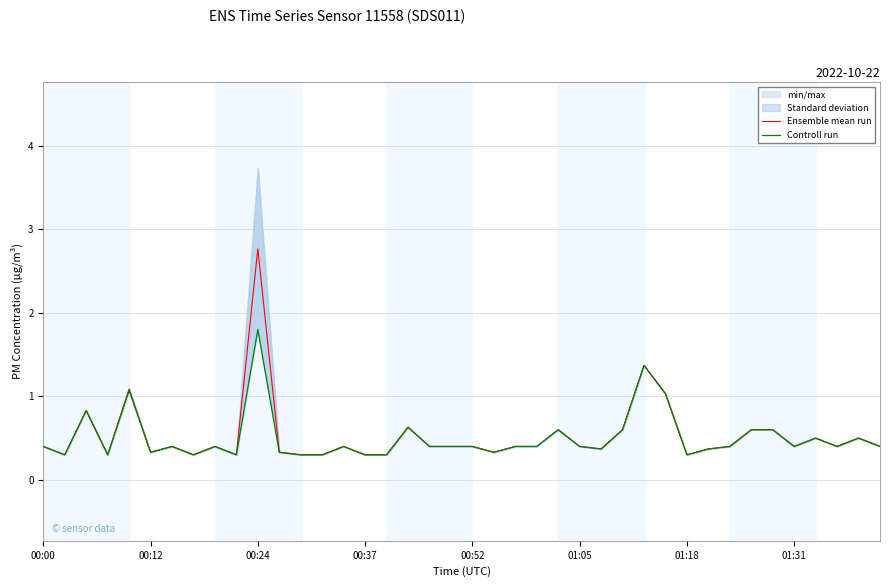

Reading left to right, what are all the values shown in this chart?

Ensemble mean run: 0.4	0.3	0.8	0.3	1.1	0.3	0.4	0.3	0.4	0.3	2.8	0.3	0.3	0.3	0.4	0.3	0.3	0.6	0.4	0.4	0.4	0.3	0.4	0.4	0.6	0.4	0.4	0.6	1.4	1.0	0.3	0.4	0.4	0.6	0.6	0.4	0.5	0.4	0.5	0.4
Controll run: 0.4	0.3	0.8	0.3	1.1	0.3	0.4	0.3	0.4	0.3	1.8	0.3	0.3	0.3	0.4	0.3	0.3	0.6	0.4	0.4	0.4	0.3	0.4	0.4	0.6	0.4	0.4	0.6	1.4	1.0	0.3	0.4	0.4	0.6	0.6	0.4	0.5	0.4	0.5	0.4